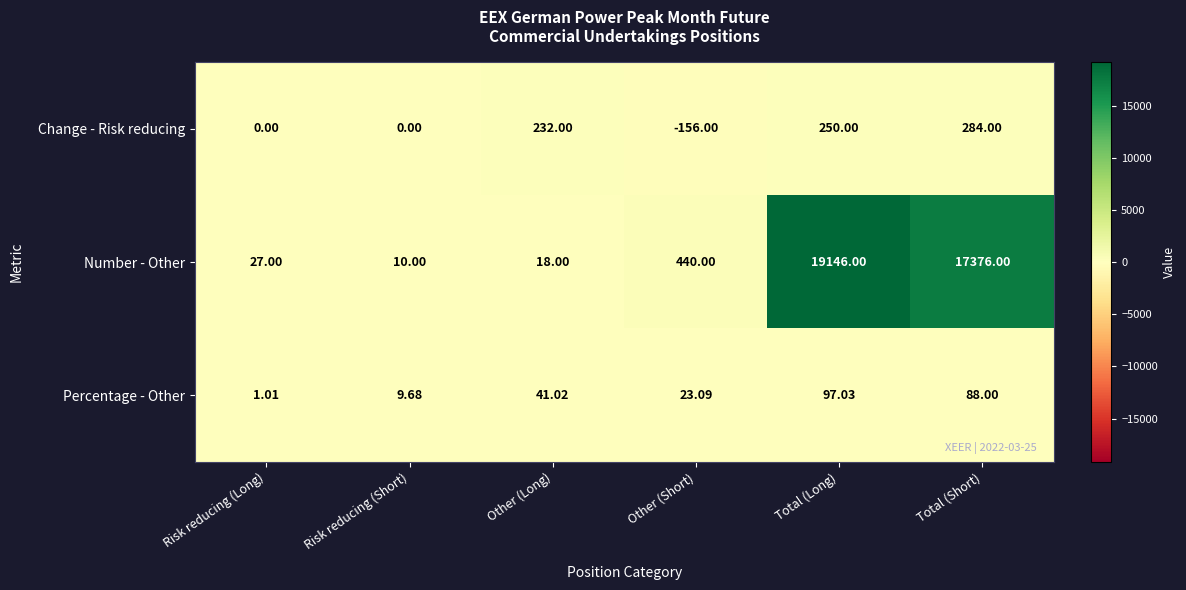

Which category has the highest value across all series?

Total (Long)